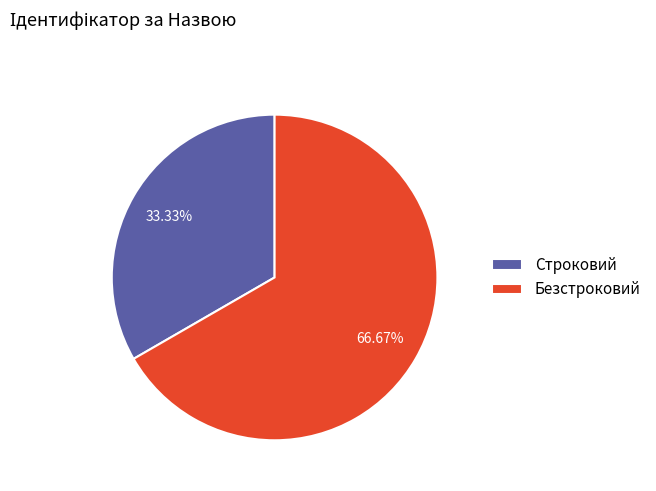

To the nearest percent, what is the difference between the largest and smallest slice percentages?

33%